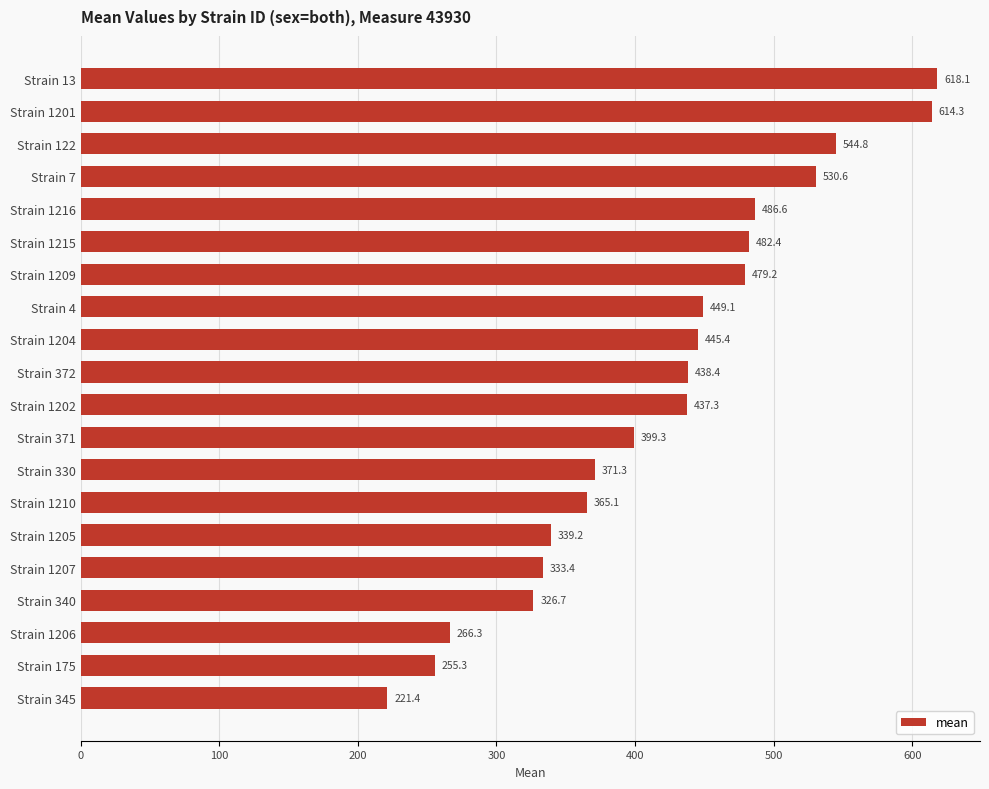

What is the value of the 16th bar from the top?

333.4